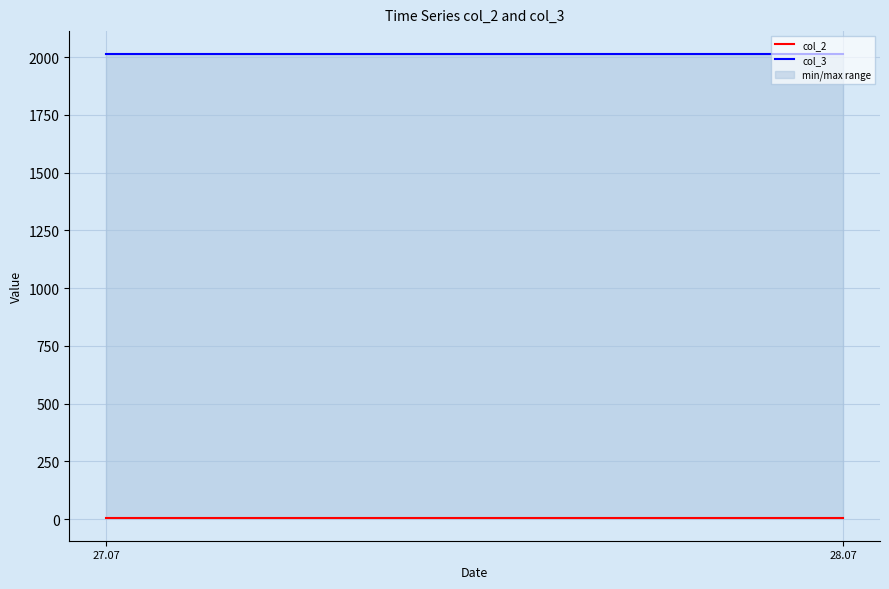

Where is col_2 nearest to the value 7?

27.07